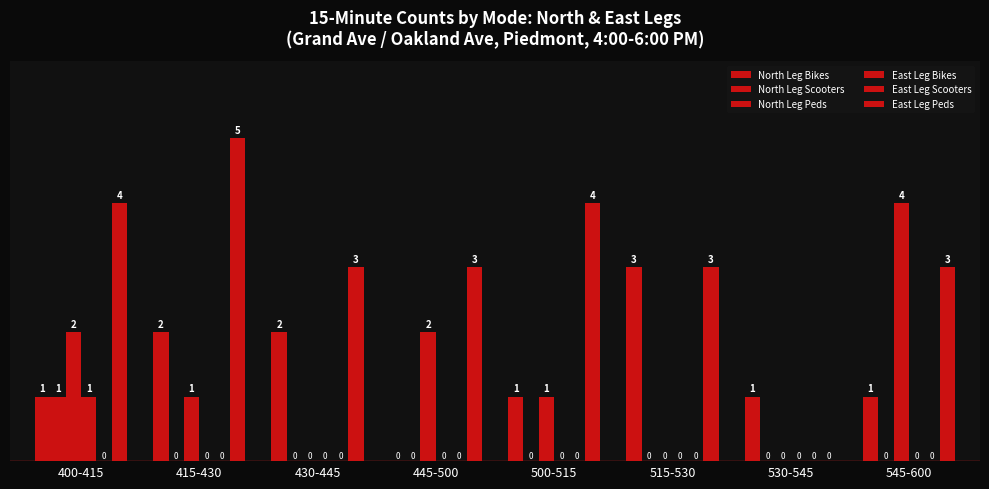

Count the number of categories in the chart.

8